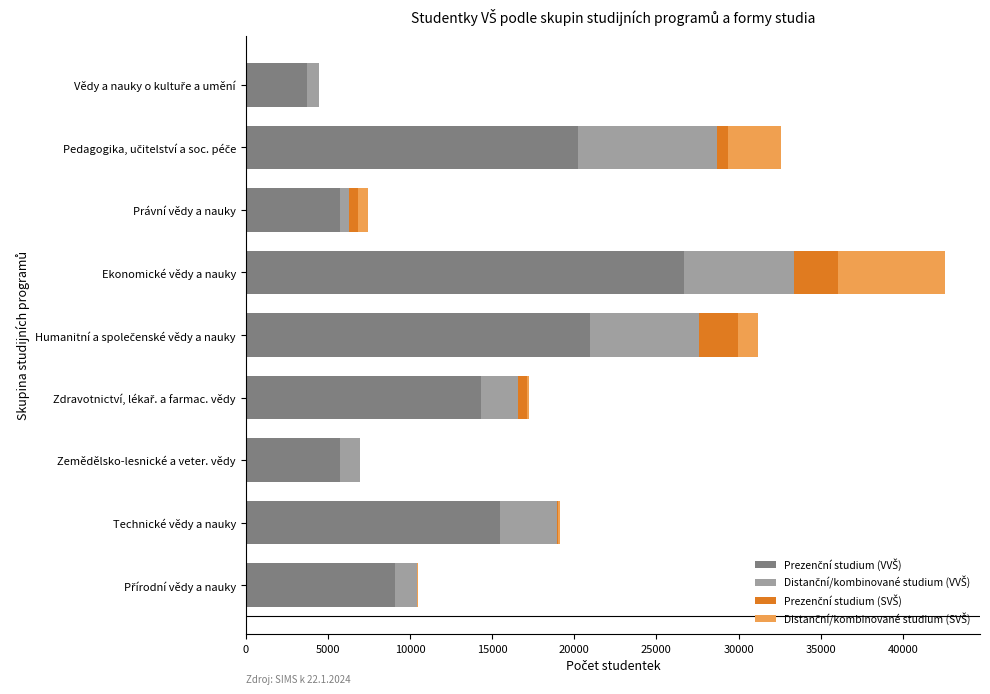

What is the total value across all series at Zemědělsko-lesnické a veter. vědy?

6958